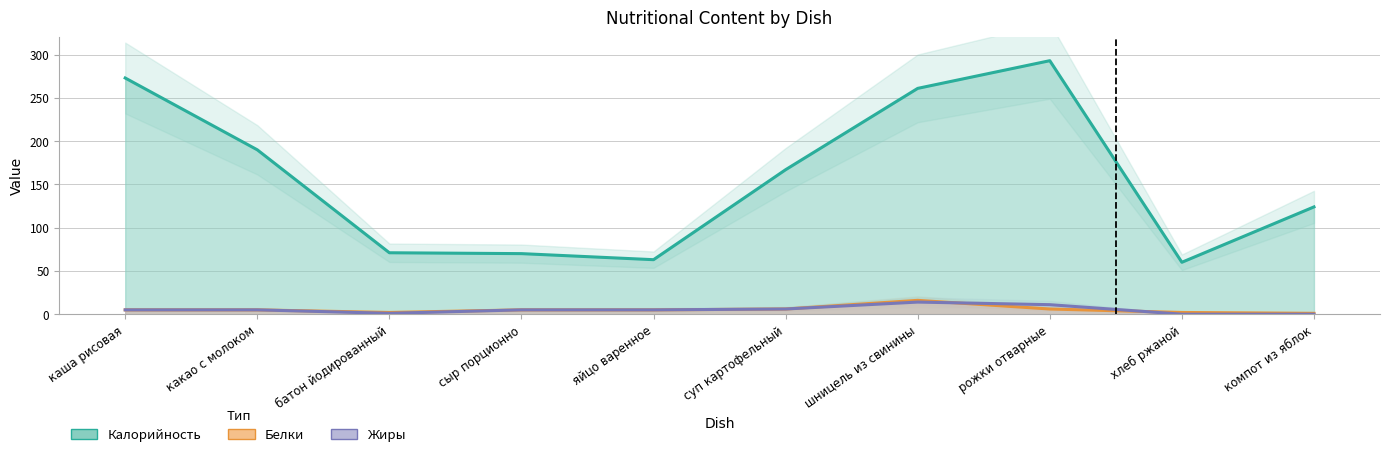

How many interior local valleys does the Калорийность series have?

2